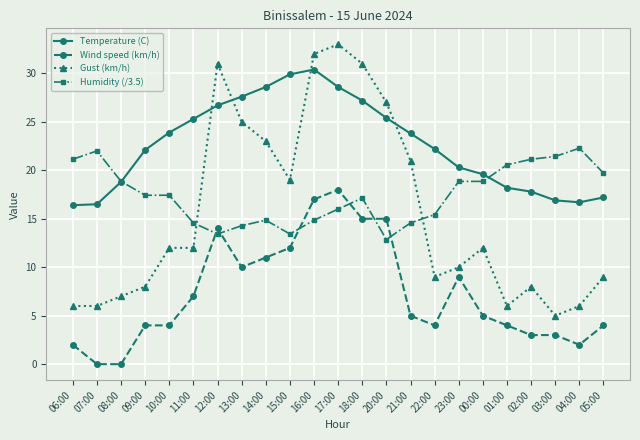

What is the spread (max minus min) of values at 11:00?

18.3